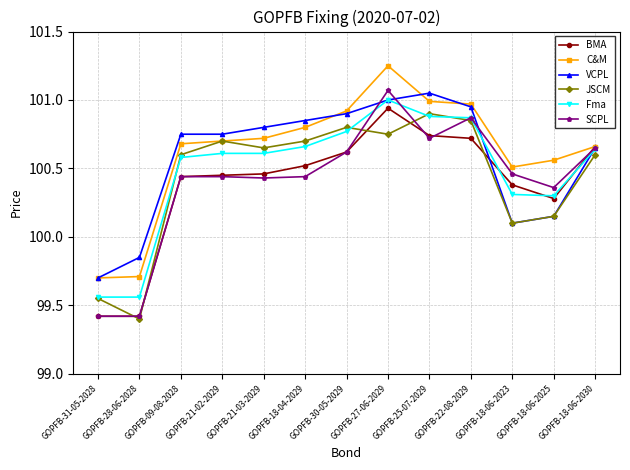

The value of C&M at GOPFB-21-03-2029 is 100.7. True or false?

True